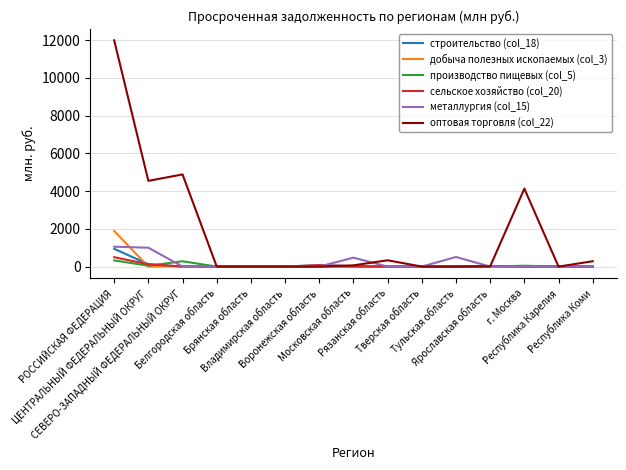

What is the sum of all строительство (col_18) values?

1188